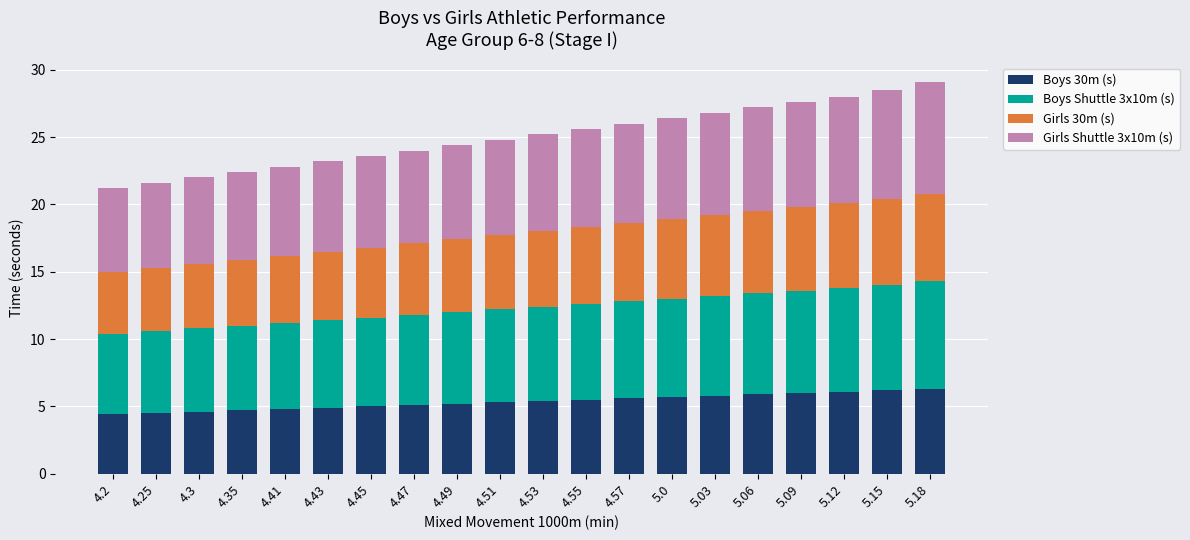

Does the chart contain any negative values?

No